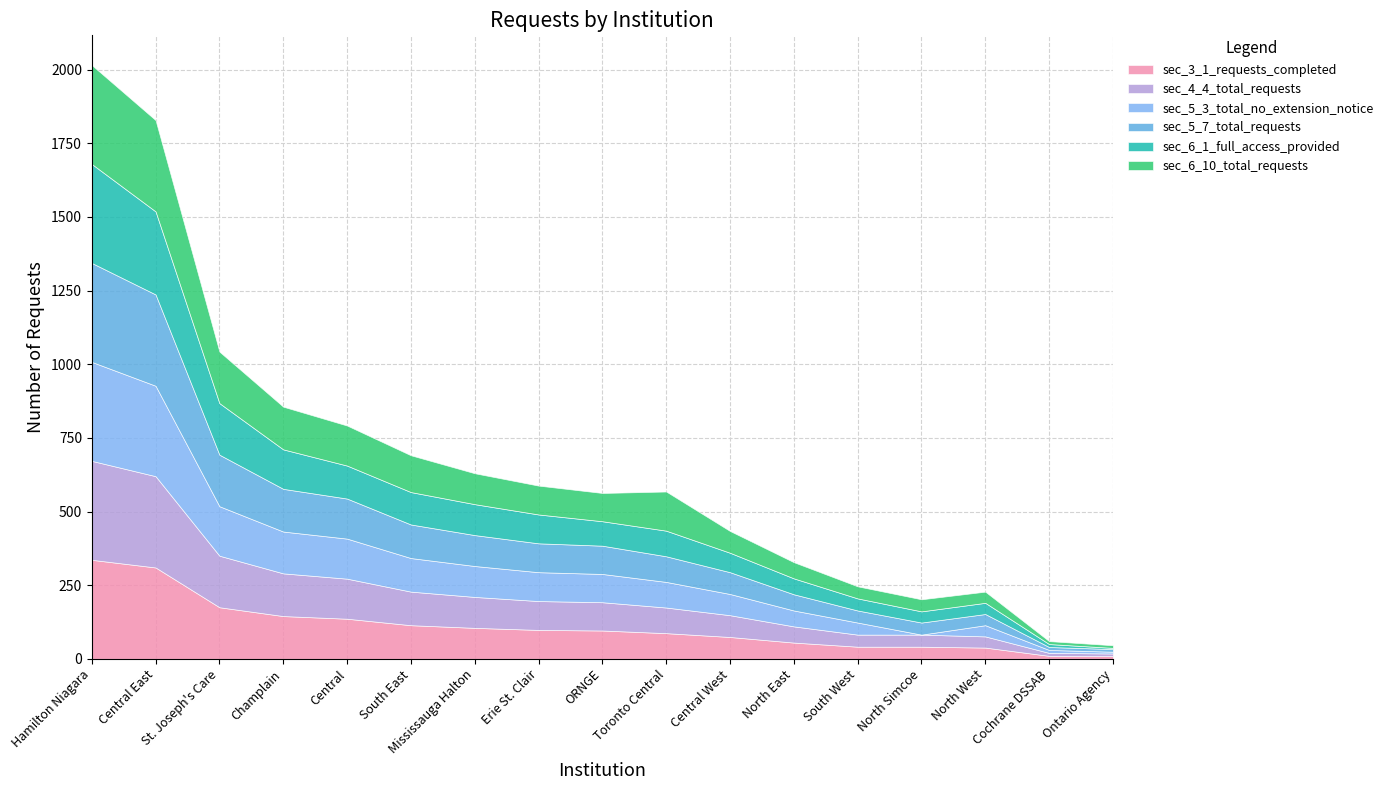

What is the difference between the second highest and minimum values in the sec_5_7_total_requests series?

301